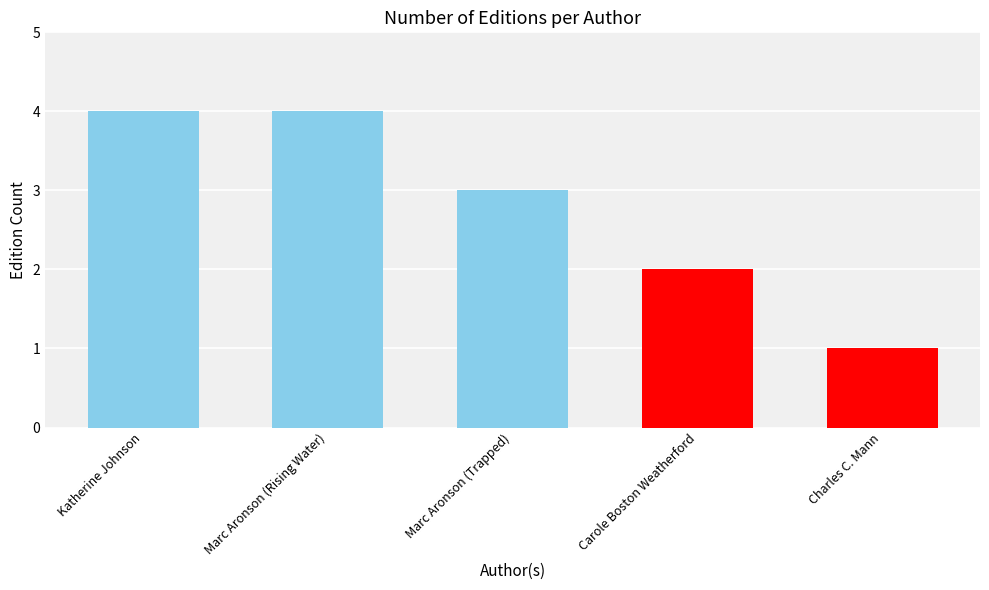

What is the difference between the maximum and minimum values?

3